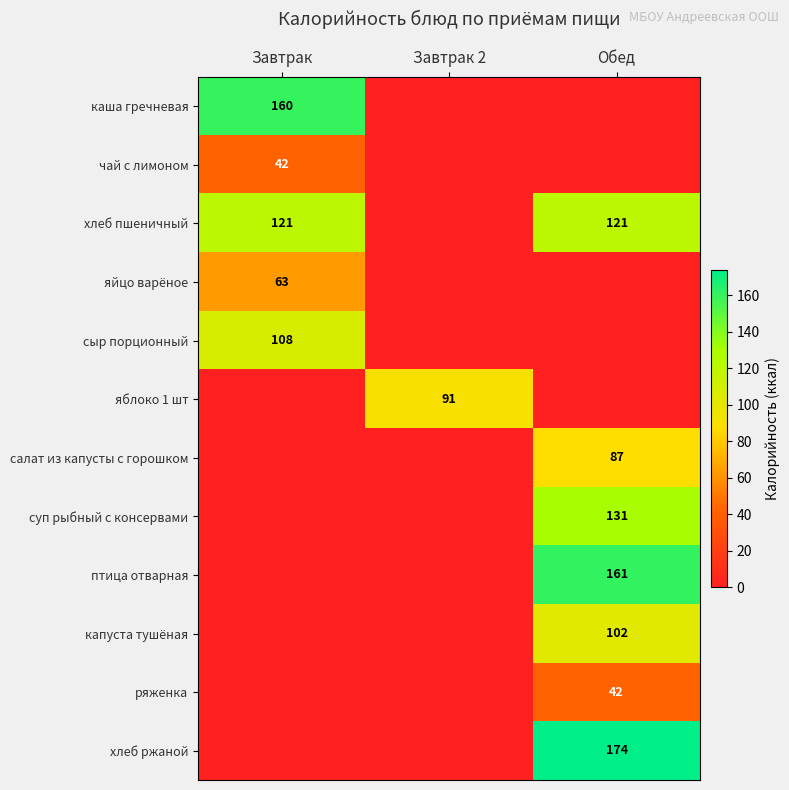

Which has a higher value, Завтрак or Обед?

Завтрак